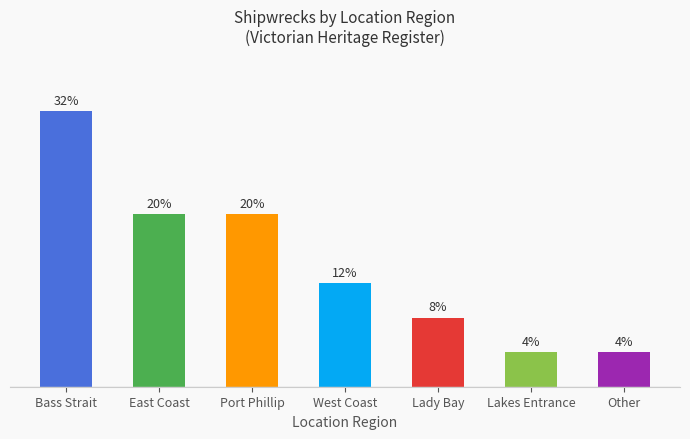

Which label corresponds to the largest value in the chart?

Bass Strait